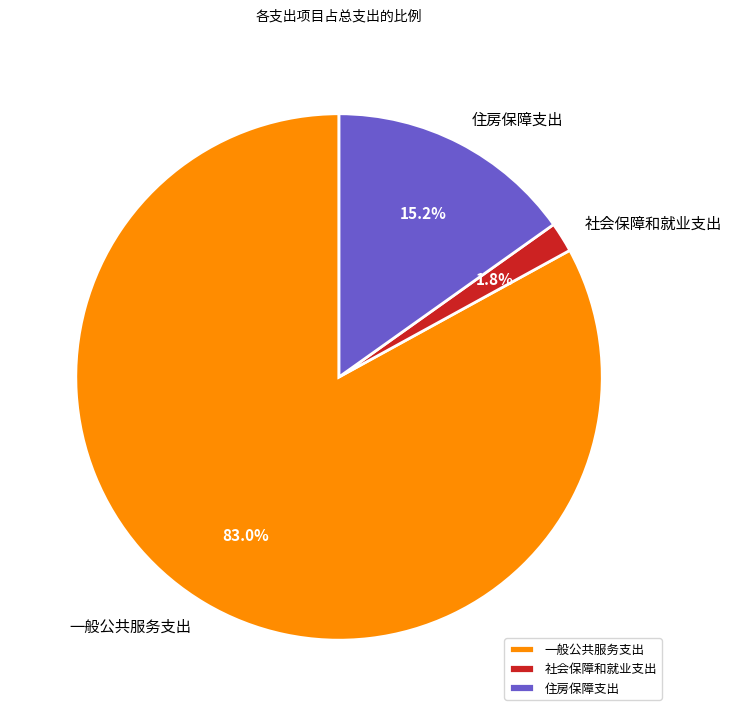

The 一般公共服务支出 slice represents 68% of the pie. True or false?

False